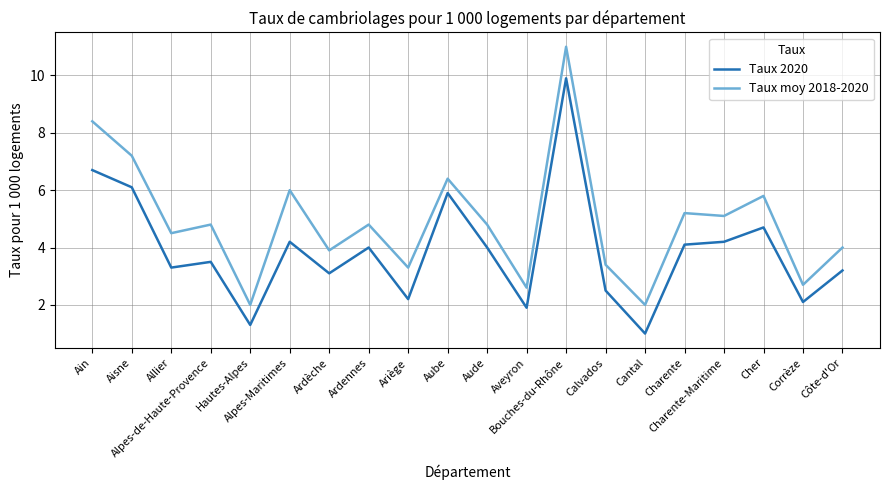

Count the number of data series in this chart.

2